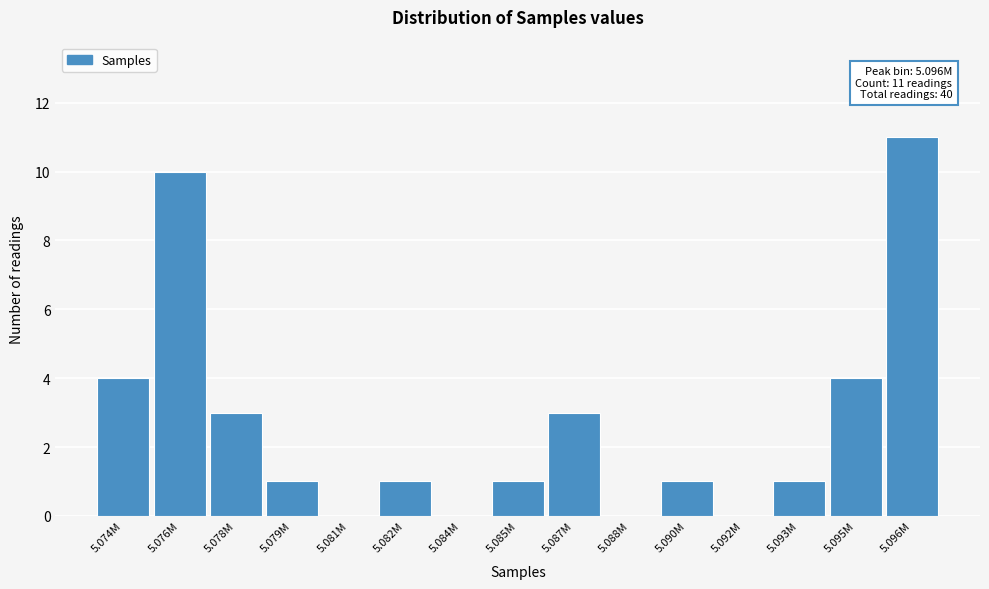

Reading left to right, extract all data points from this chart.

5.074M=4	5.076M=10	5.078M=3	5.079M=1	5.081M=0	5.082M=1	5.084M=0	5.085M=1	5.087M=3	5.088M=0	5.090M=1	5.092M=0	5.093M=1	5.095M=4	5.096M=11